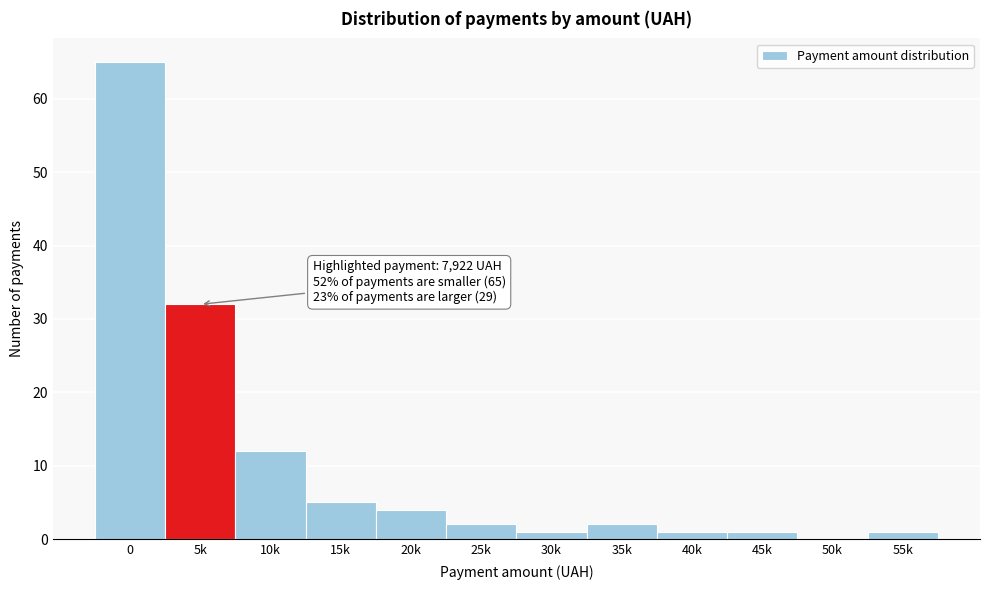

Reading left to right, transcribe all the data shown in this chart.

0=65	5k=32	10k=12	15k=5	20k=4	25k=2	30k=1	35k=2	40k=1	45k=1	50k=0	55k=1